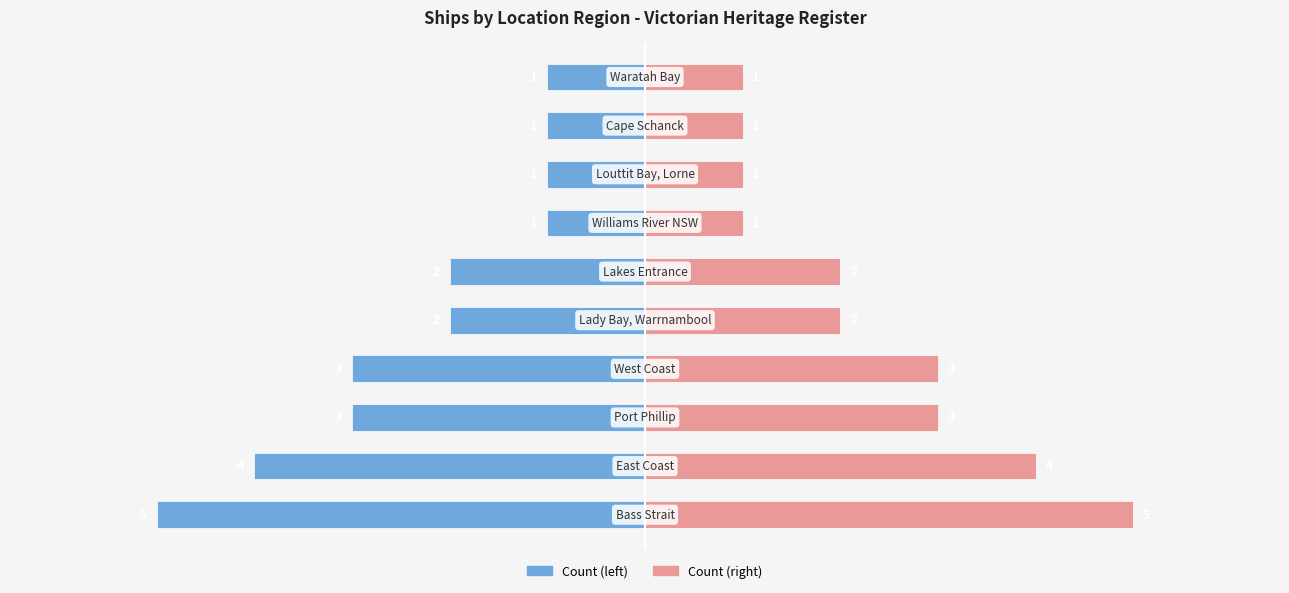

The Count (right) series shows 1 at 3. True or false?

False